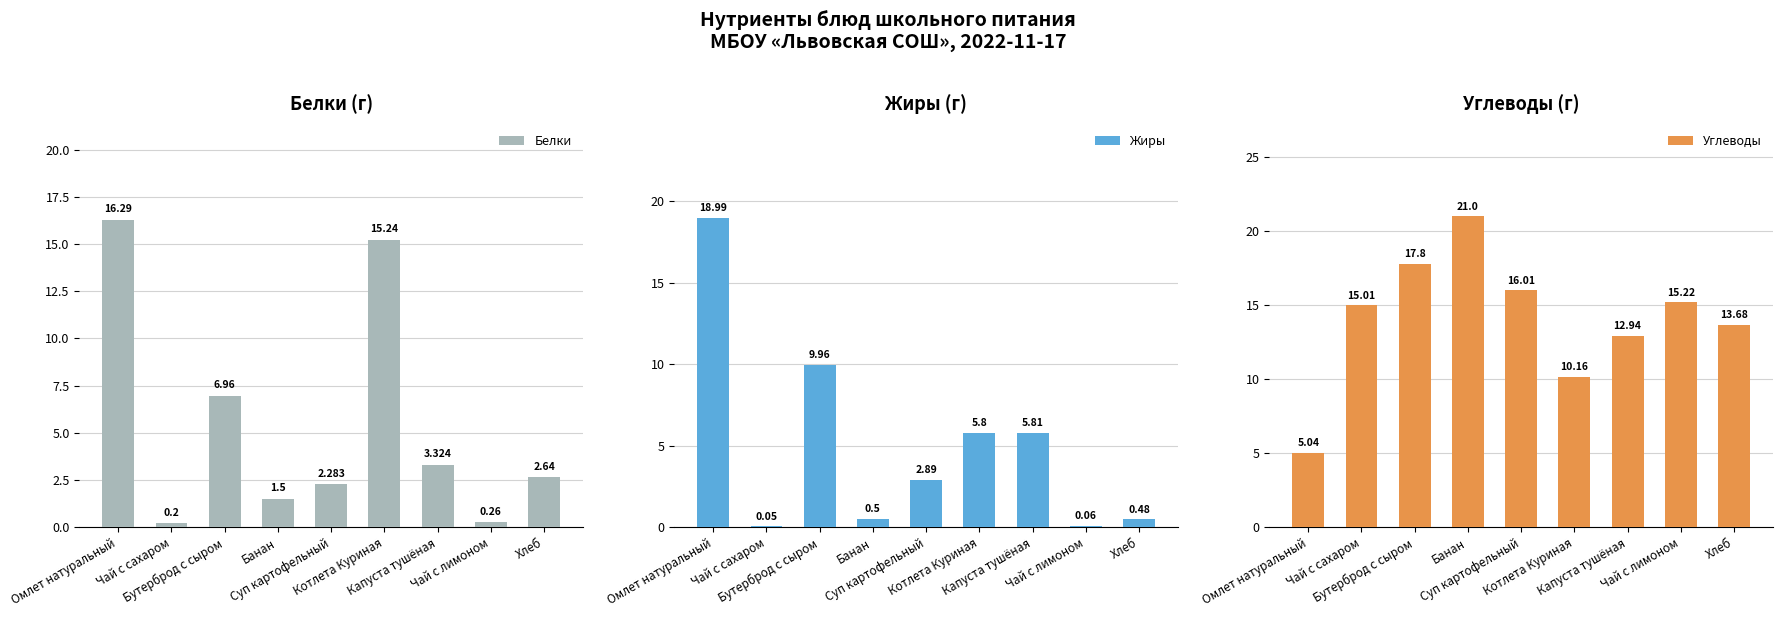

True or false: Углеводы has a value of 3.5 at Котлета Куриная.

False